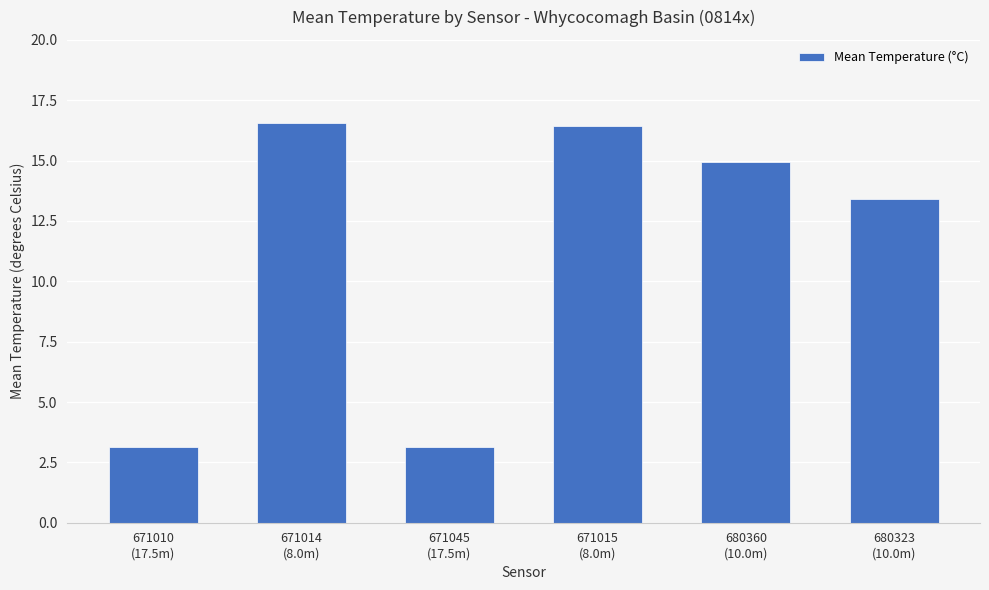

What is the smallest value displayed?

3.1